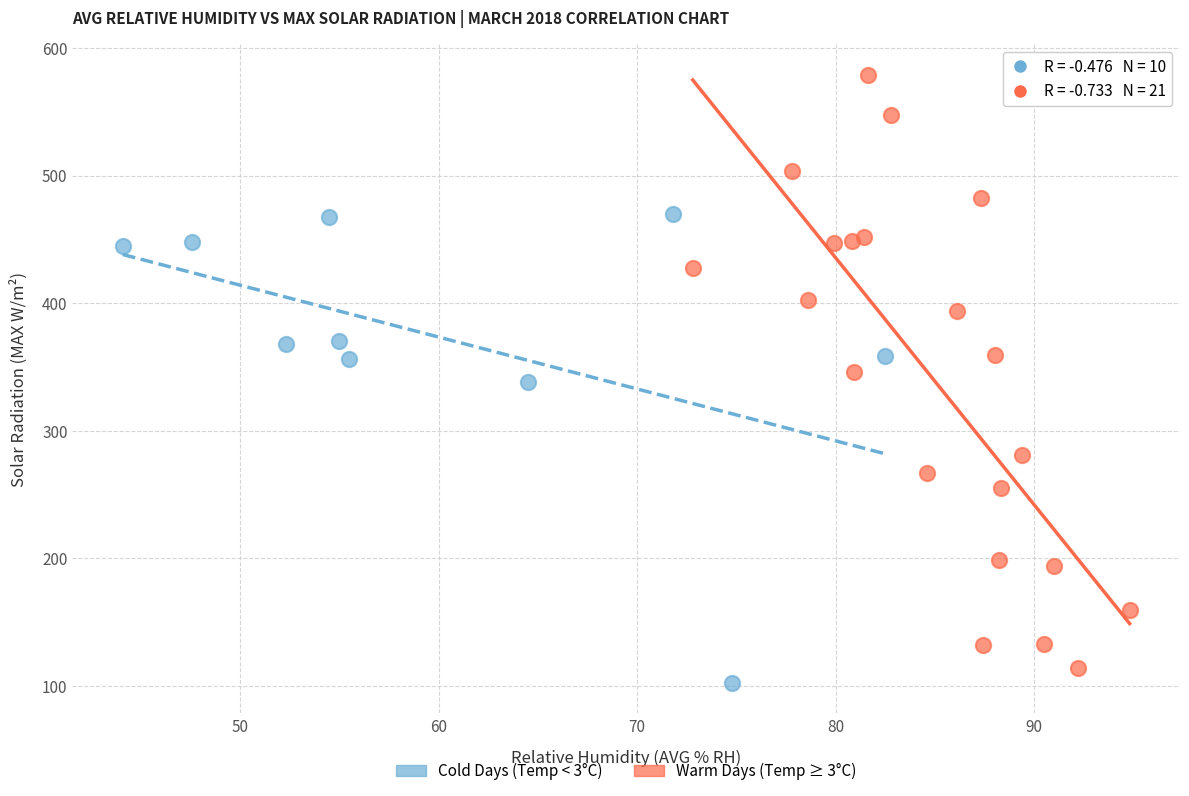

Which series has the widest spread of Y values?

Warm Days (Temp ≥ 3°C)